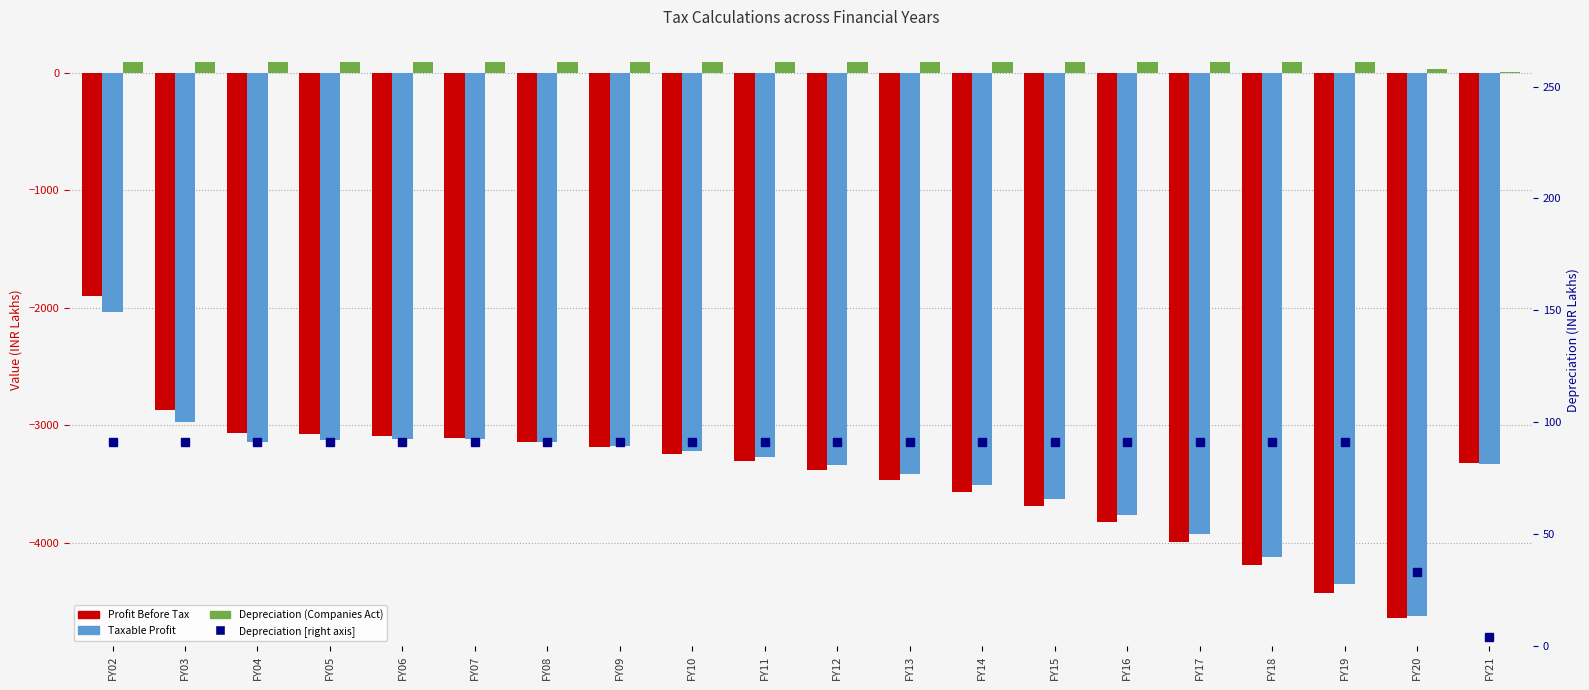

What is the average value of the Depreciation (Companies Act) series?

83.9